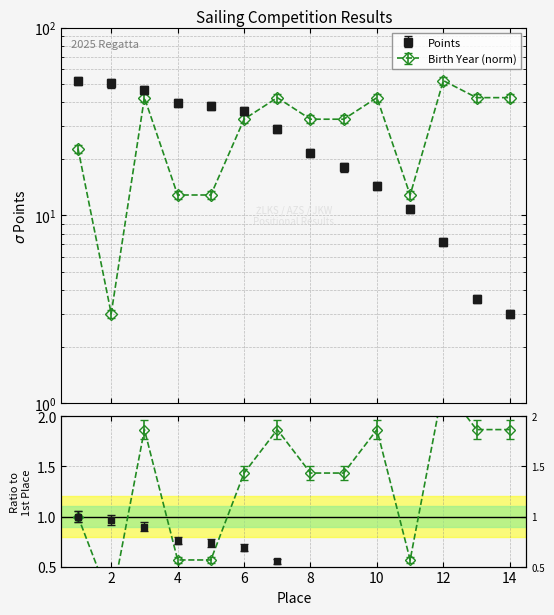

Count the number of categories in the chart.

14